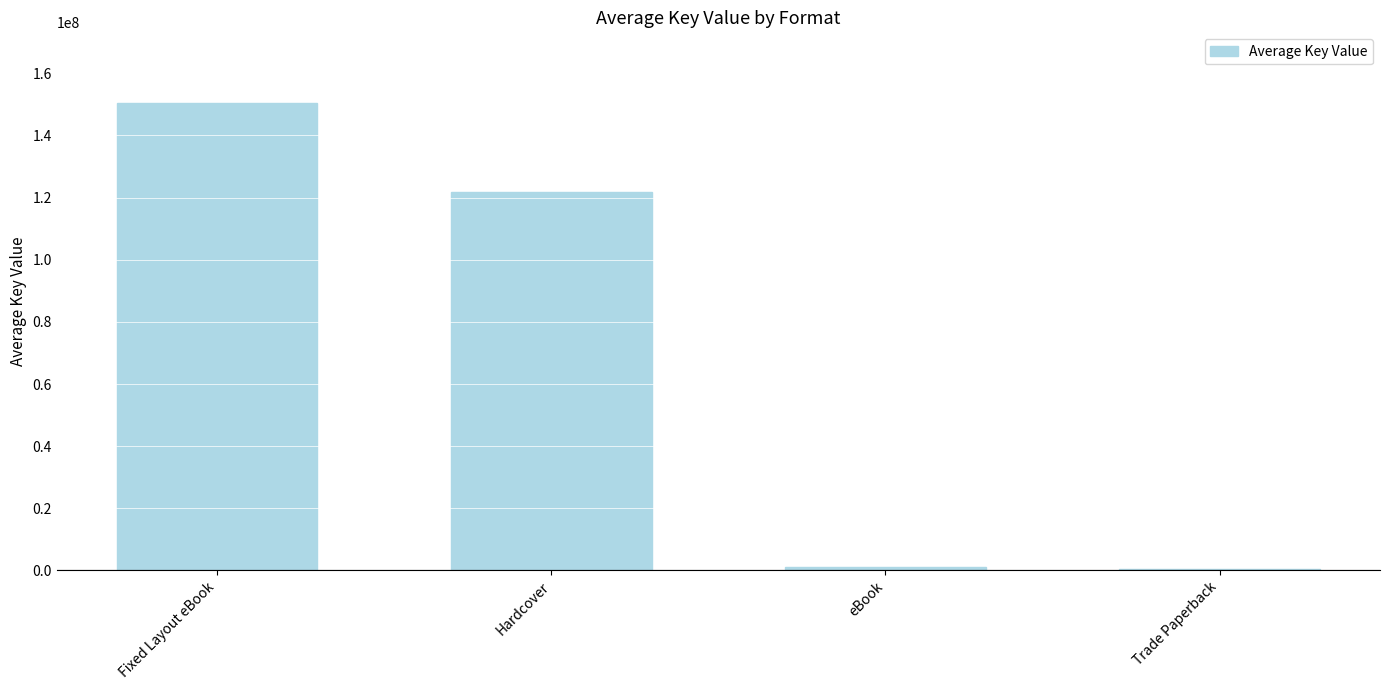

How many distinct data groups are displayed?

1